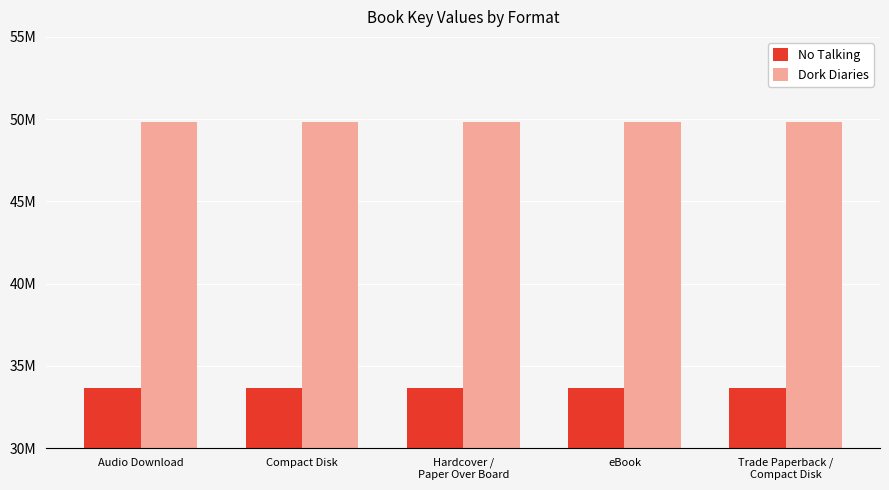

What is the lowest value of the Dork Diaries series?

49850612